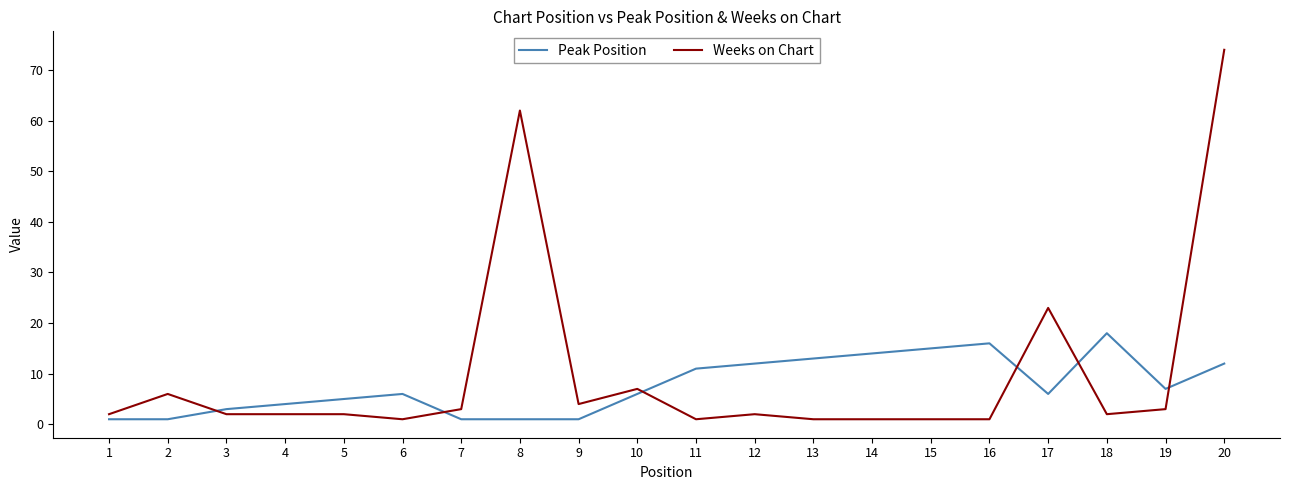

After their last crossing, which series has the higher values: Weeks on Chart or Peak Position?

Weeks on Chart